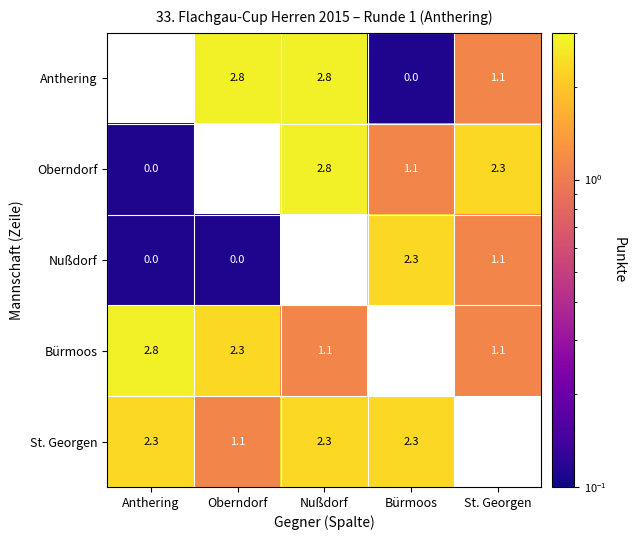

The value of Oberndorf at St. Georgen is 1.2. True or false?

False